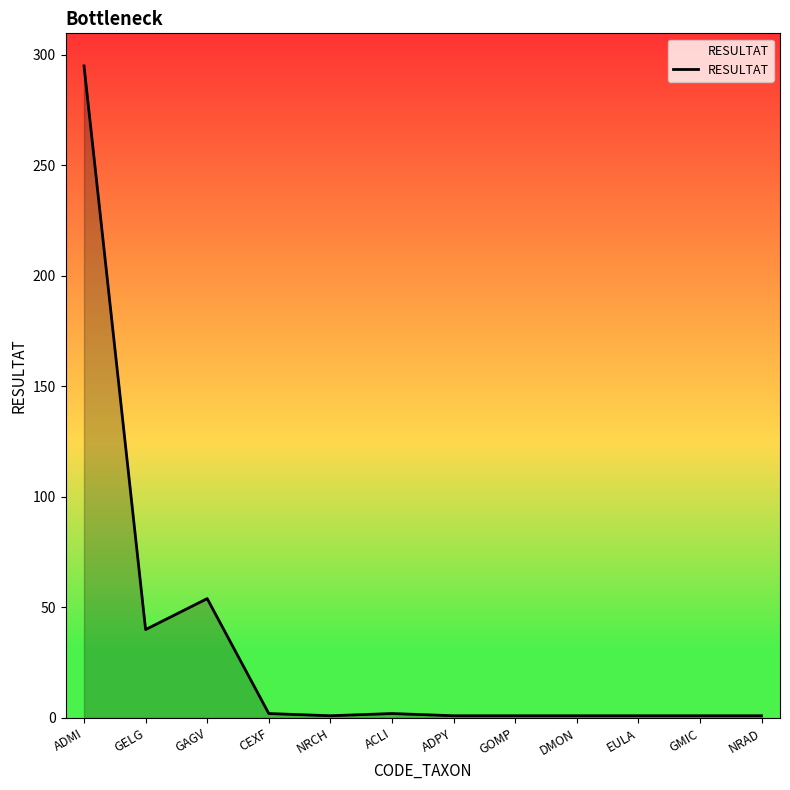

Which has a higher value, NRAD or GELG?

GELG